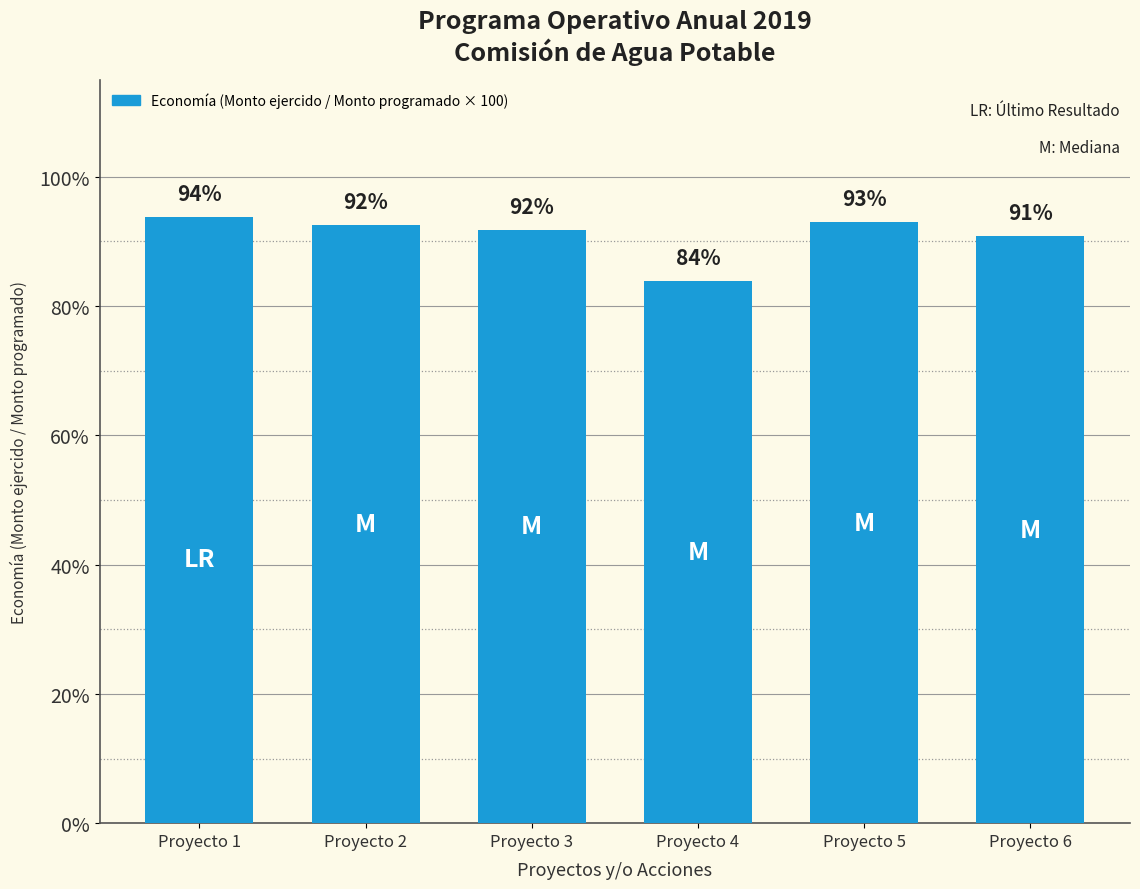

Are the bars horizontal?

No